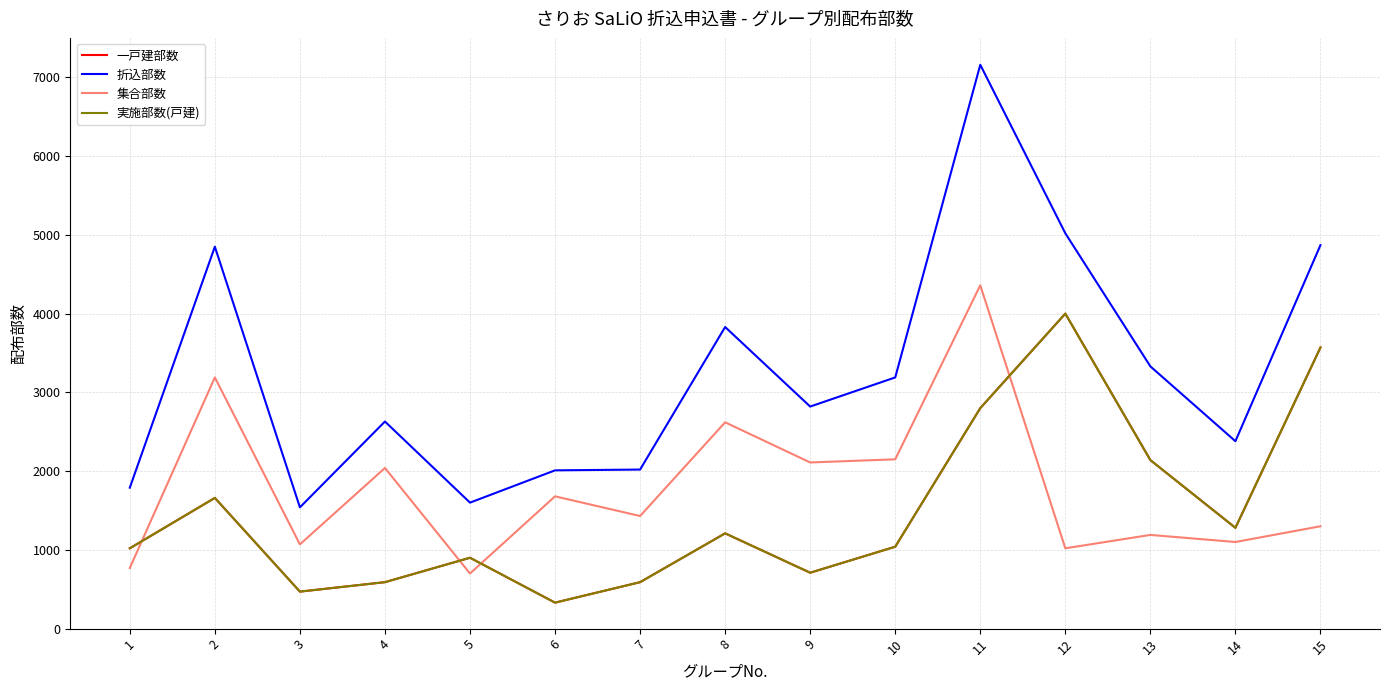

True or false: 集合部数 has a value of 2110 at 9.

True